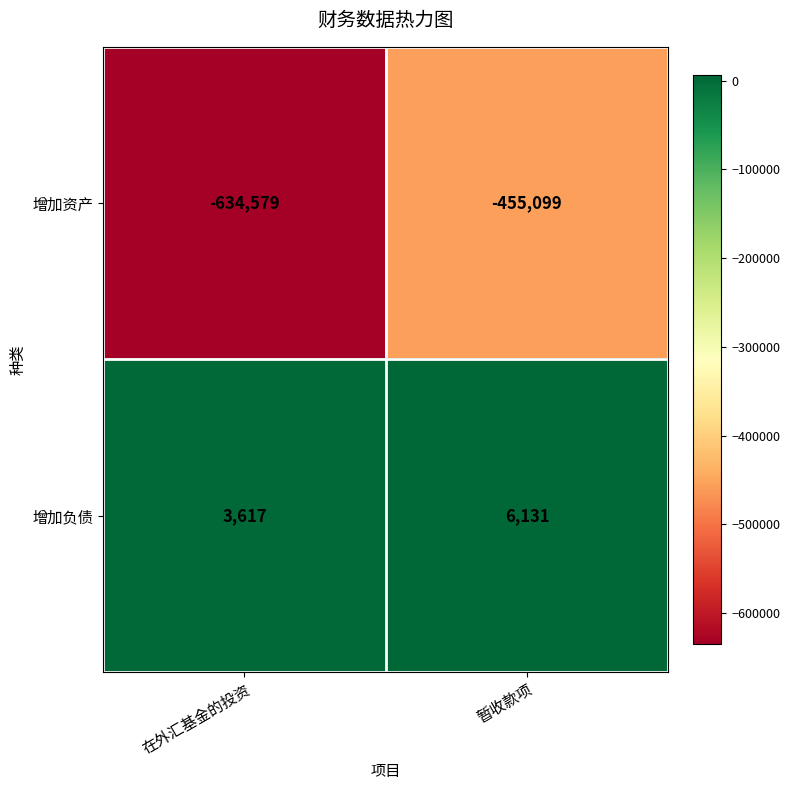

How many data points in 增加负债 are less than 6131?

1